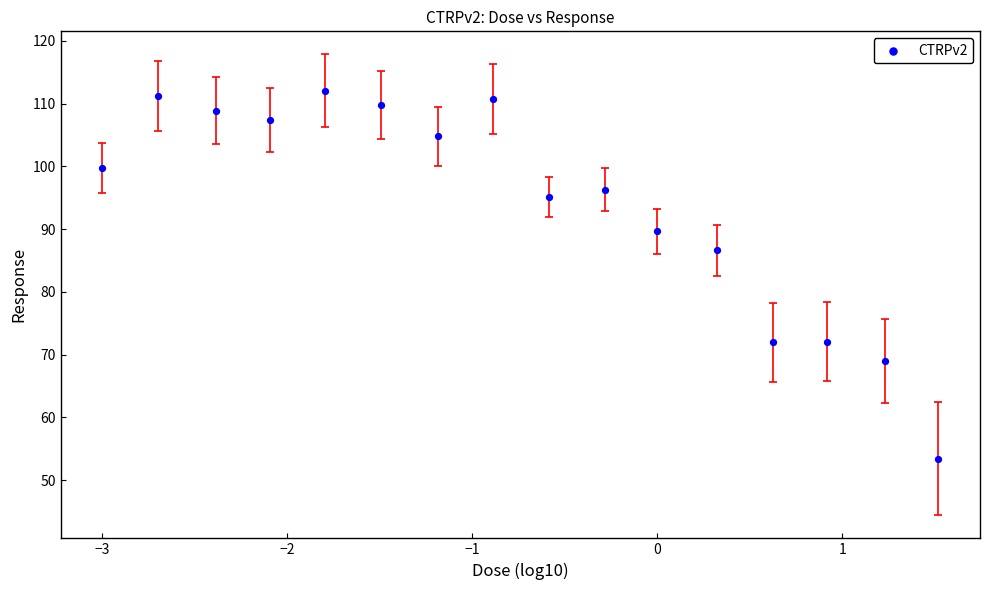

What Y value in the scatter plot is closest to 82?

86.6